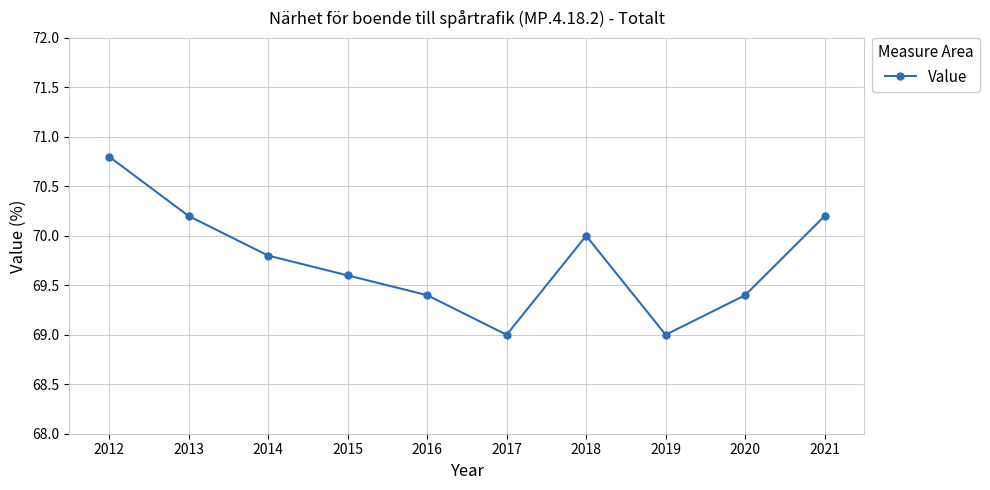

True or false: the data shows 69.4 at 2016.

True